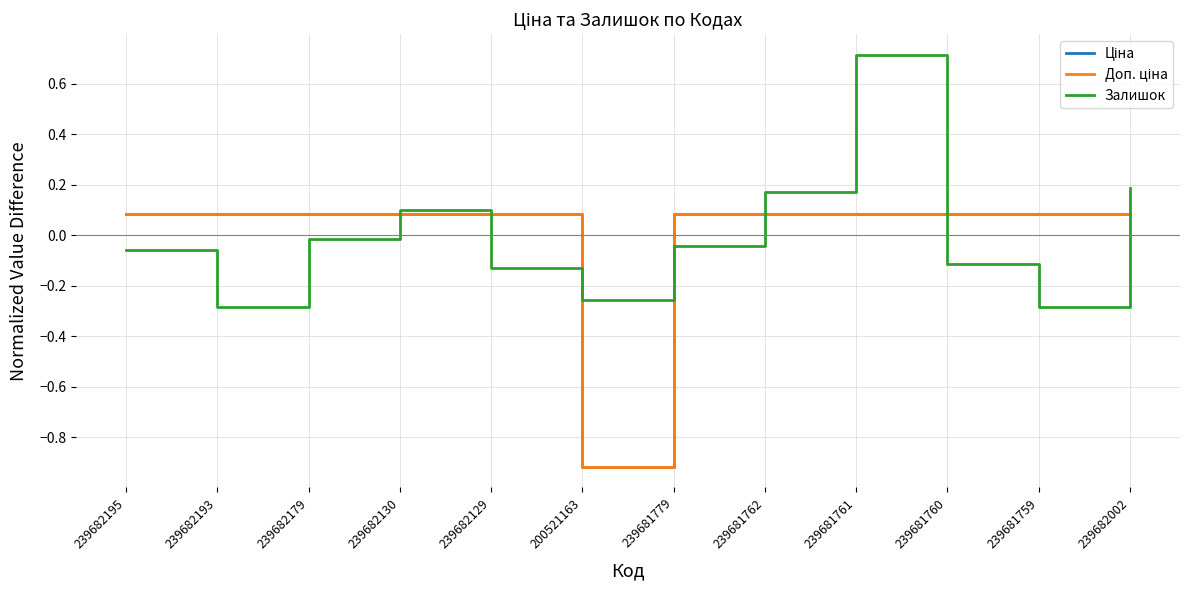

The value of Ціна at 239682179 is 0.1. True or false?

True